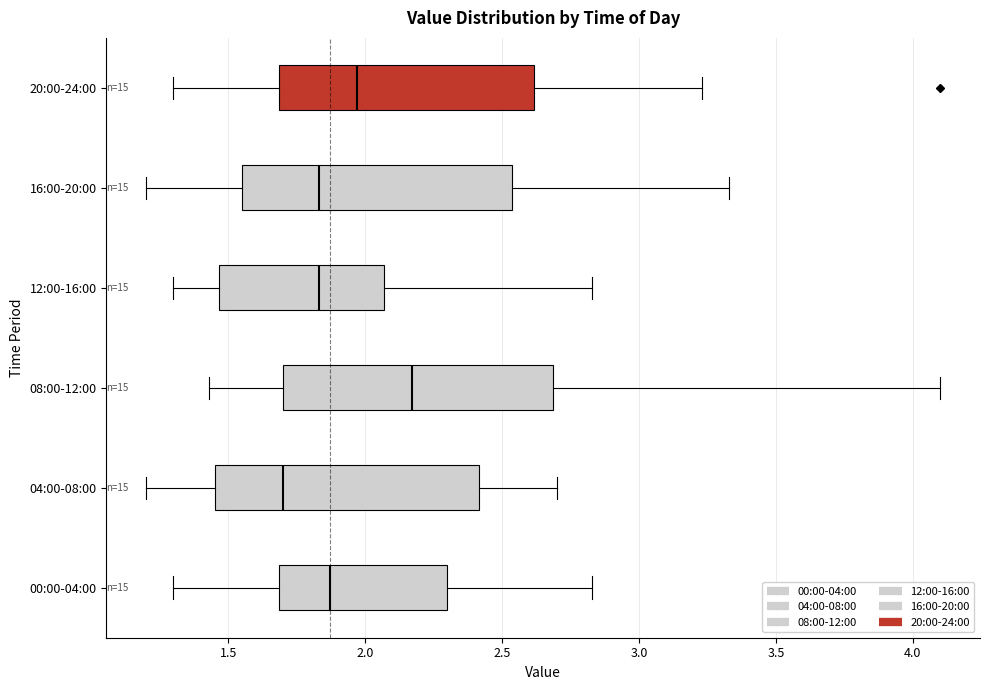

Reading bottom to top, read every box against the x-axis: the position of its median line, the range the box covers, and the ends of its whiskers. The values are not printed on the chart, so give them approximately, as read against the axis.

00:00-04:00: median 1.85, box 1.70 to 2.30, whiskers 1.30 to 2.85
04:00-08:00: median 1.70, box 1.45 to 2.40, whiskers 1.20 to 2.70
08:00-12:00: median 2.15, box 1.70 to 2.70, whiskers 1.45 to 4.10
12:00-16:00: median 1.85, box 1.45 to 2.05, whiskers 1.30 to 2.85
16:00-20:00: median 1.85, box 1.55 to 2.55, whiskers 1.20 to 3.35
20:00-24:00: median 1.95, box 1.70 to 2.60, whiskers 1.30 to 3.25